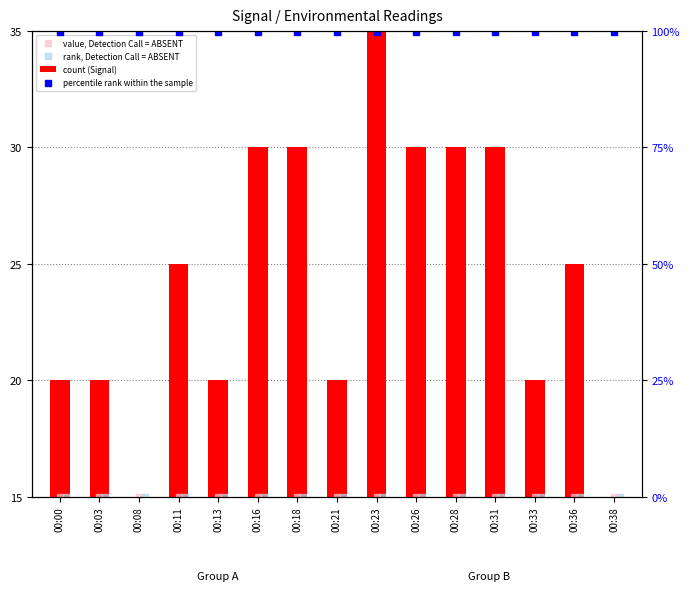

What are all the series names shown in the legend?

value, Detection Call = ABSENT, rank, Detection Call = ABSENT, count (Signal), percentile rank within the sample